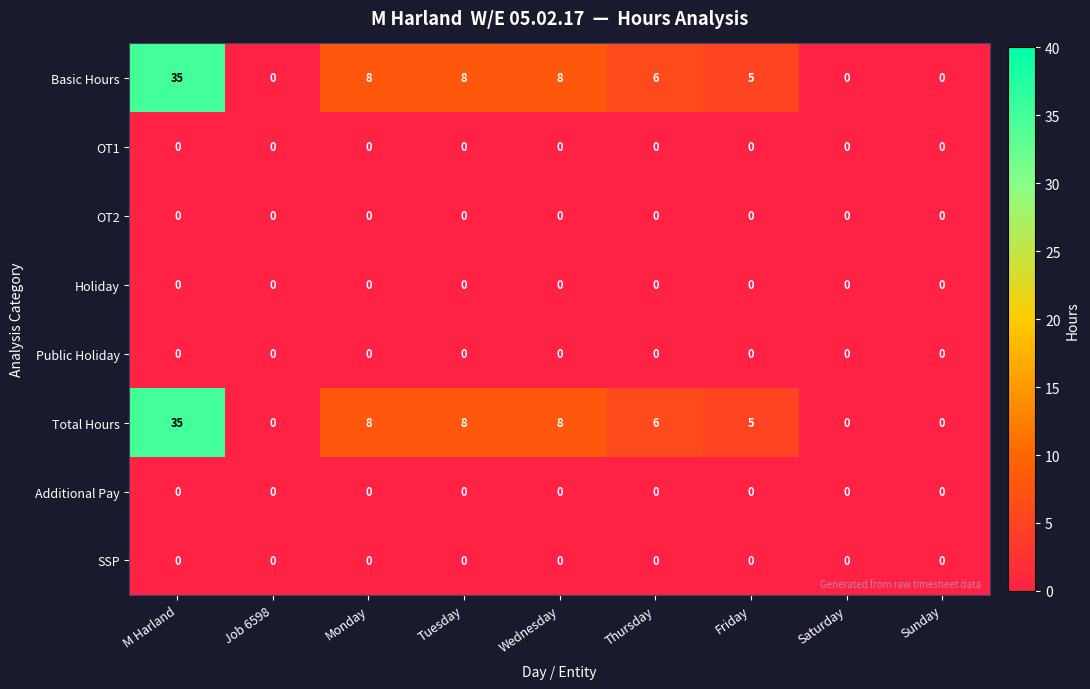

True or false: Additional Pay has a value of 0 at Saturday.

True